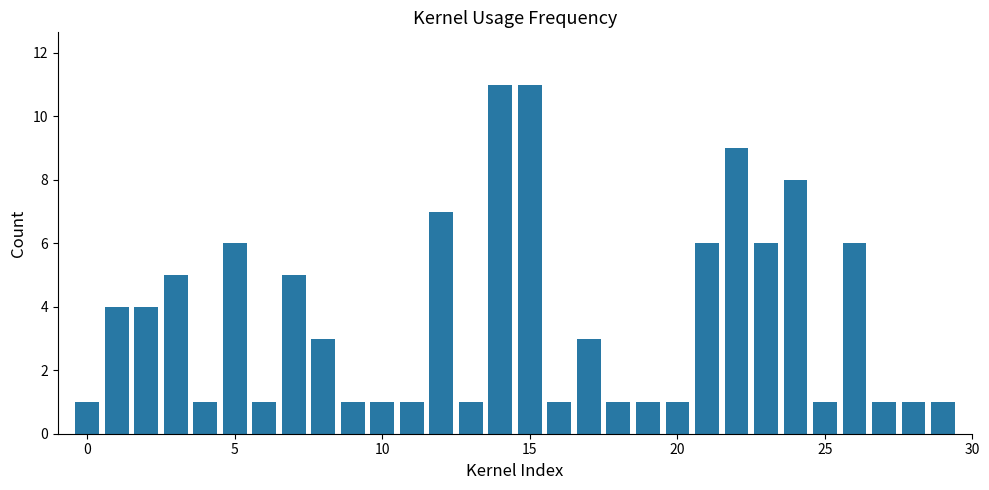

Reading right to left, transcribe all the data shown in this chart.

1	1	1	6	1	8	6	9	6	1	1	1	3	1	11	11	1	7	1	1	1	3	5	1	6	1	5	4	4	1